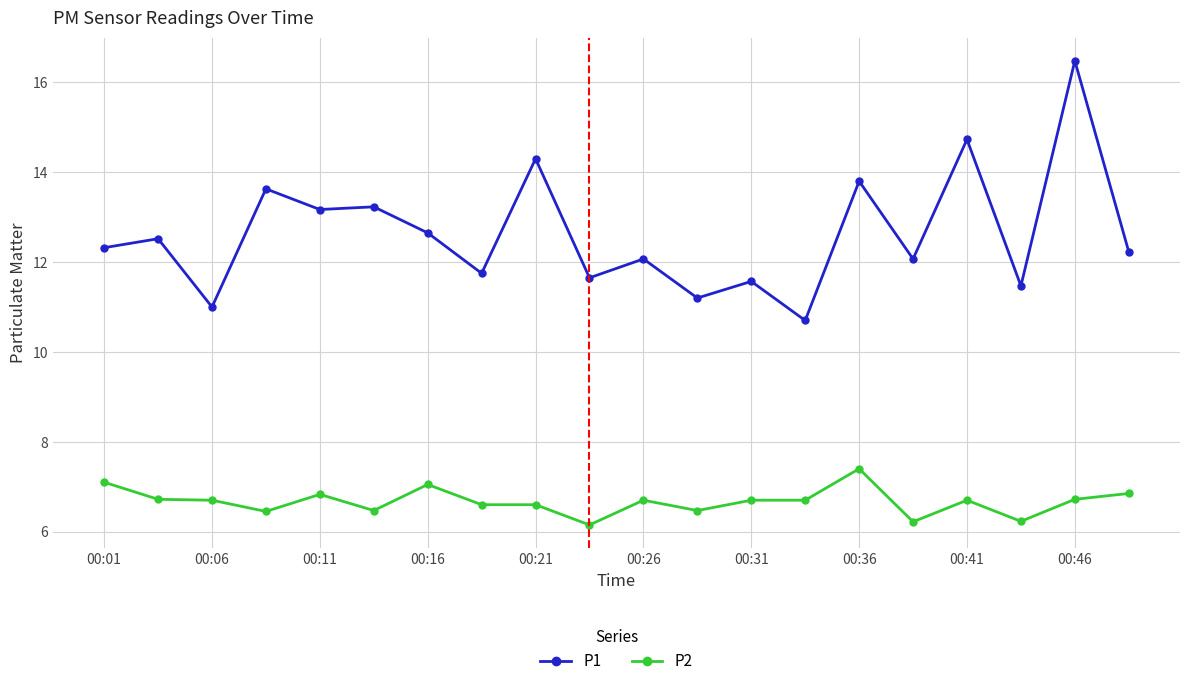

What is the value of the P1 point at the 18th from the left?

11.5